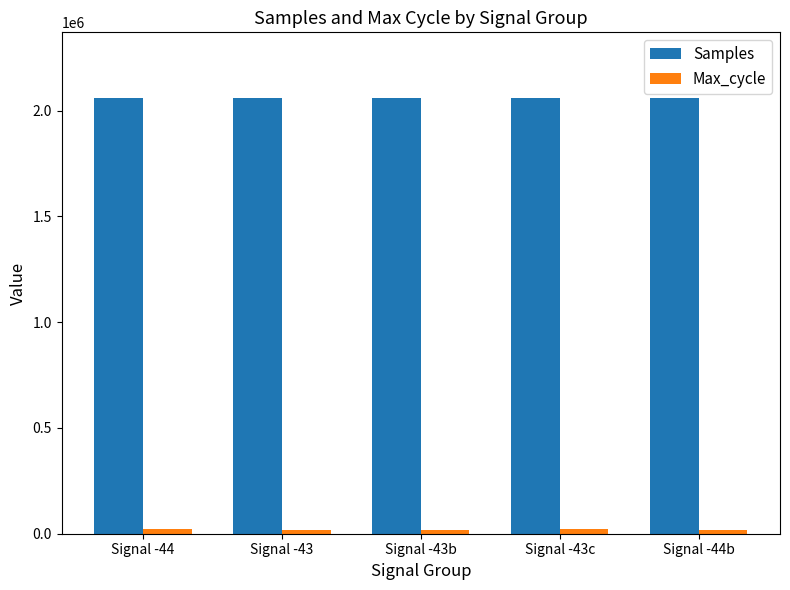

What is the average value of the Samples series?

2059891